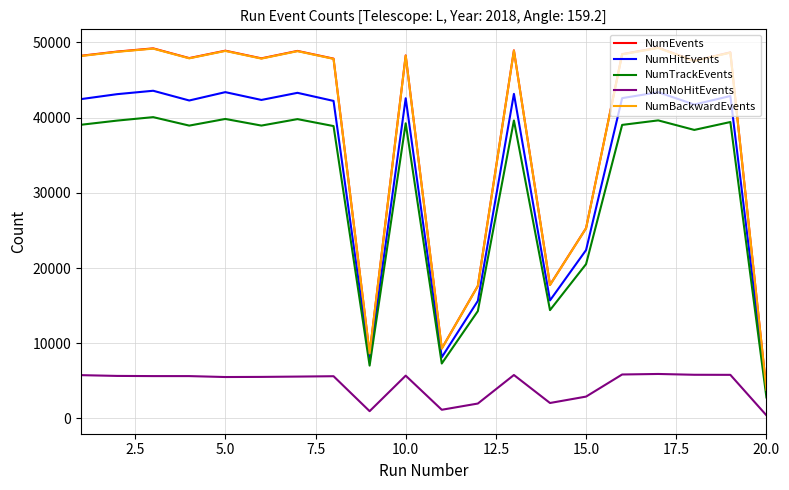

True or false: NumHitEvents and NumTrackEvents cross at least once.

False